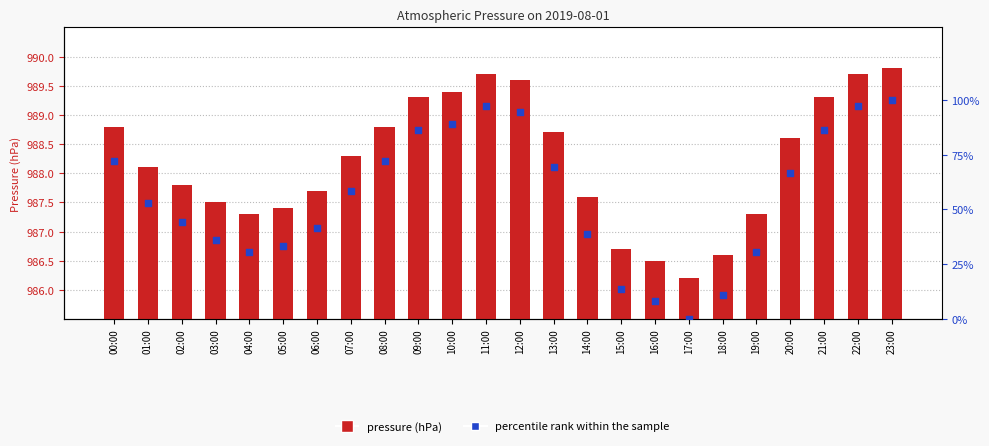

Which series reaches the minimum Y coordinate?

percentile rank within sample